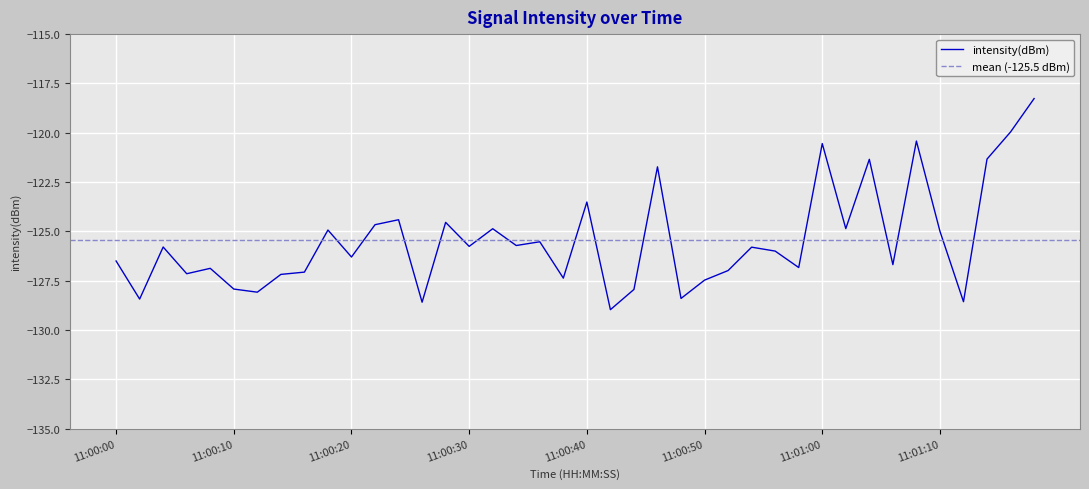

Is this an area chart (filled region under the line)?

No